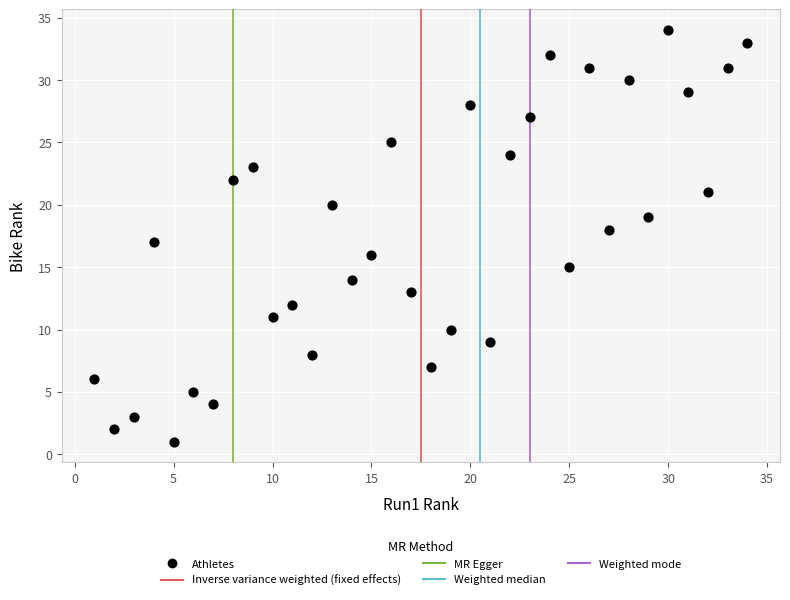

What is the range of X values (max minus min)?

33